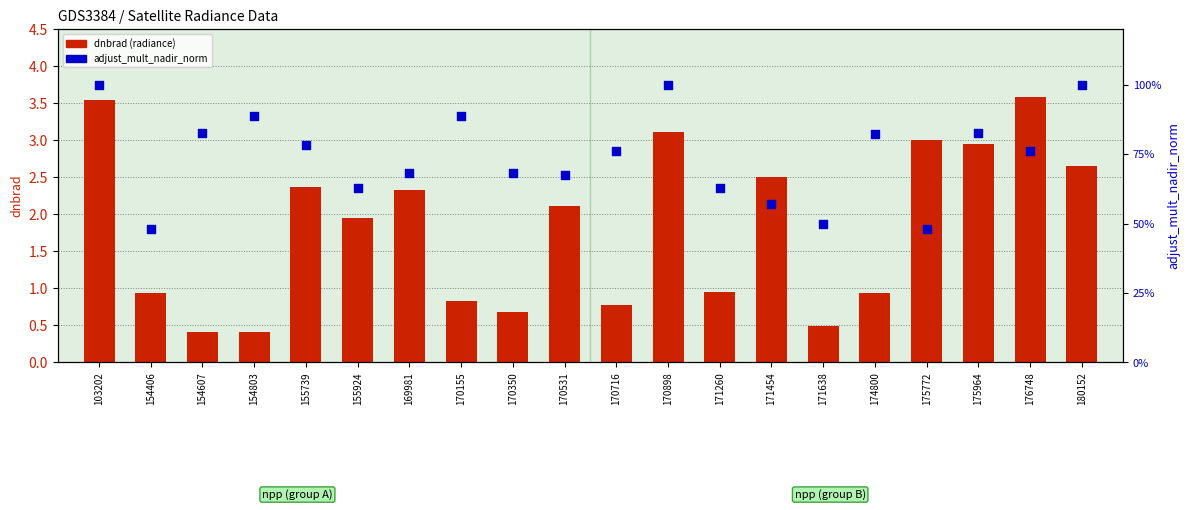

Is the value of dnbrad (radiance) at 171454 greater than the value of adjust_mult_nadir_norm at 170716?

Yes